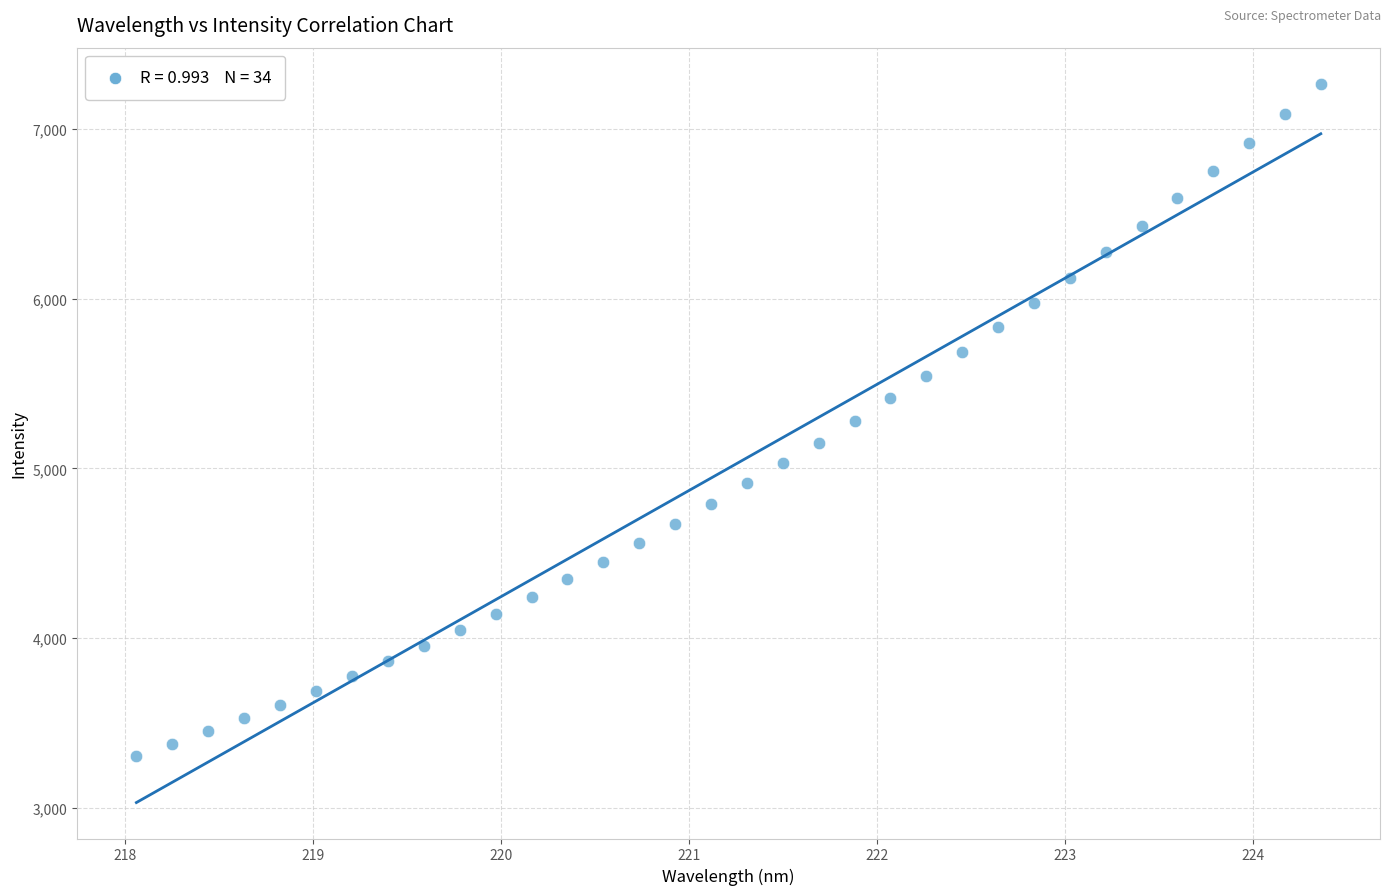

What is the range of Y values (max minus min)?

3962.1